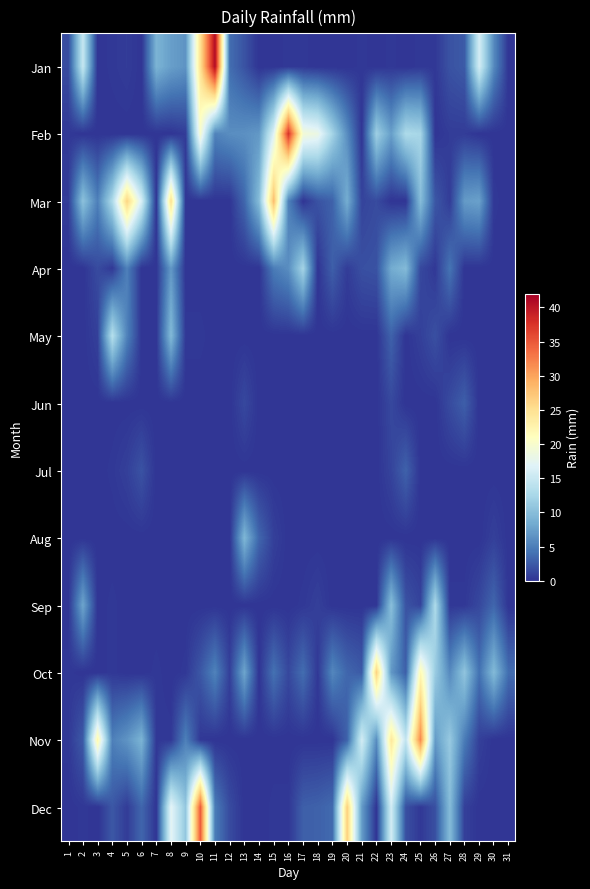

Reading left to right, extract all data points from this chart.

Jan: 1=1.5	2=14.7	3=0.0	4=0.2	5=0.5	6=0.0	7=9.1	8=7.4	9=6.6	10=24.9	11=40.9	12=3.8	13=2.0	14=0.0	15=0.0	16=0.2	17=0.2	18=0.0	19=0.0	20=0.0	21=0.2	22=0.0	23=0.2	24=0.0	25=0.2	26=0.2	27=2.0	28=2.5	29=15.8	30=5.8	31=0.0
Feb: 1=0.2	2=0.0	3=0.0	4=0.0	5=0.0	6=0.0	7=0.0	8=0.0	9=0.5	10=19.8	11=5.3	12=6.1	13=6.3	14=6.9	15=16.8	16=37.6	17=19.3	18=18.3	19=12.2	20=6.1	21=0.0	22=11.7	23=7.4	24=12.9	25=12.4	26=0.0	27=0.5	28=0.5	29=0.0	30=0.0	31=0.0
Mar: 1=0.5	2=10.4	3=5.1	4=12.9	5=26.2	6=16.0	7=0.0	8=25.1	9=0.0	10=0.0	11=0.0	12=0.0	13=3.3	14=9.9	15=28.2	16=5.3	17=0.0	18=2.0	19=3.0	20=8.6	21=1.0	22=1.5	23=0.0	24=0.0	25=9.9	26=2.3	27=0.5	28=7.1	29=7.6	30=0.2	31=0.0
Apr: 1=0.0	2=0.0	3=1.5	4=0.2	5=5.1	6=0.0	7=0.0	8=6.9	9=0.0	10=0.0	11=0.0	12=0.0	13=0.0	14=0.0	15=4.8	16=6.1	17=12.2	18=0.0	19=2.8	20=0.5	21=1.8	22=2.0	23=8.4	24=9.7	25=1.3	26=0.2	27=4.3	28=0.0	29=0.0	30=0.0	31=0.0
May: 1=0.0	2=0.0	3=0.8	4=13.5	5=5.3	6=0.0	7=0.0	8=9.7	9=0.2	10=0.2	11=0.0	12=0.0	13=0.0	14=0.0	15=0.0	16=0.0	17=0.0	18=0.0	19=0.0	20=0.0	21=0.0	22=0.0	23=3.0	24=0.0	25=0.8	26=1.8	27=0.0	28=0.0	29=0.0	30=0.0	31=0.0
Jun: 1=0.0	2=0.0	3=0.0	4=0.0	5=0.0	6=0.0	7=0.0	8=0.0	9=0.0	10=0.0	11=0.0	12=0.0	13=1.3	14=0.0	15=0.0	16=0.0	17=0.0	18=0.0	19=0.0	20=0.0	21=0.0	22=0.0	23=1.3	24=0.0	25=0.0	26=0.0	27=1.5	28=2.8	29=0.0	30=0.0	31=0.0
Jul: 1=0.0	2=0.0	3=0.0	4=0.2	5=0.8	6=2.0	7=0.0	8=0.0	9=0.0	10=0.0	11=0.0	12=0.0	13=0.0	14=0.0	15=0.0	16=0.0	17=0.0	18=0.0	19=0.0	20=0.0	21=0.0	22=0.0	23=1.0	24=3.0	25=0.0	26=0.0	27=0.0	28=0.0	29=0.0	30=0.0	31=0.0
Aug: 1=0.0	2=0.0	3=0.0	4=0.0	5=0.0	6=0.0	7=0.0	8=0.0	9=0.0	10=0.0	11=0.0	12=0.0	13=9.4	14=3.3	15=0.8	16=0.0	17=0.0	18=0.0	19=0.0	20=0.0	21=0.0	22=0.0	23=0.0	24=0.0	25=0.0	26=0.0	27=0.0	28=0.0	29=0.0	30=0.8	31=0.0
Sep: 1=0.0	2=7.9	3=0.0	4=0.2	5=0.0	6=0.0	7=0.0	8=0.0	9=0.0	10=0.0	11=0.0	12=0.0	13=0.0	14=0.0	15=0.0	16=0.0	17=0.2	18=0.8	19=0.0	20=0.0	21=0.0	22=0.0	23=10.2	24=2.0	25=1.0	26=12.9	27=0.2	28=0.2	29=1.3	30=3.3	31=0.0
Oct: 1=0.2	2=0.0	3=0.0	4=0.2	5=0.0	6=0.0	7=0.2	8=0.0	9=0.2	10=2.3	11=5.3	12=0.8	13=7.9	14=0.0	15=4.1	16=1.3	17=3.8	18=0.2	19=5.6	20=3.3	21=2.5	22=26.4	23=6.9	24=2.8	25=21.8	26=11.4	27=5.8	28=10.7	29=4.1	30=9.7	31=3.8
Nov: 1=0.2	2=2.5	3=22.1	4=5.1	5=6.6	6=9.1	7=0.2	8=0.2	9=5.1	10=0.2	11=0.0	12=0.0	13=0.0	14=0.0	15=0.0	16=0.0	17=0.0	18=0.0	19=0.0	20=3.0	21=15.8	22=6.1	23=24.1	24=14.5	25=31.8	26=7.1	27=11.2	28=4.8	29=0.8	30=0.0	31=0.0
Dec: 1=0.0	2=0.2	3=0.0	4=2.3	5=0.5	6=3.3	7=0.0	8=17.3	9=10.9	10=34.8	11=4.8	12=1.5	13=0.0	14=0.0	15=0.2	16=0.2	17=2.8	18=3.0	19=3.6	20=26.7	21=7.1	22=0.0	23=15.8	24=1.8	25=0.2	26=1.8	27=9.9	28=0.8	29=0.0	30=0.0	31=0.0